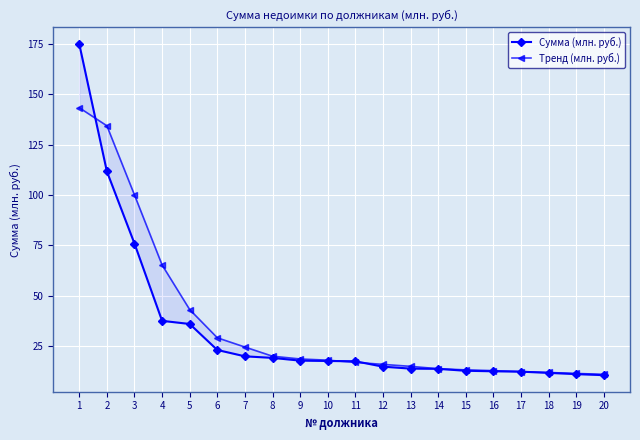

Rank the categories by Сумма (млн. руб.) value from lowest to highest.

20, 19, 18, 17, 16, 15, 14, 13, 12, 11, 10, 9, 8, 7, 6, 5, 4, 3, 2, 1